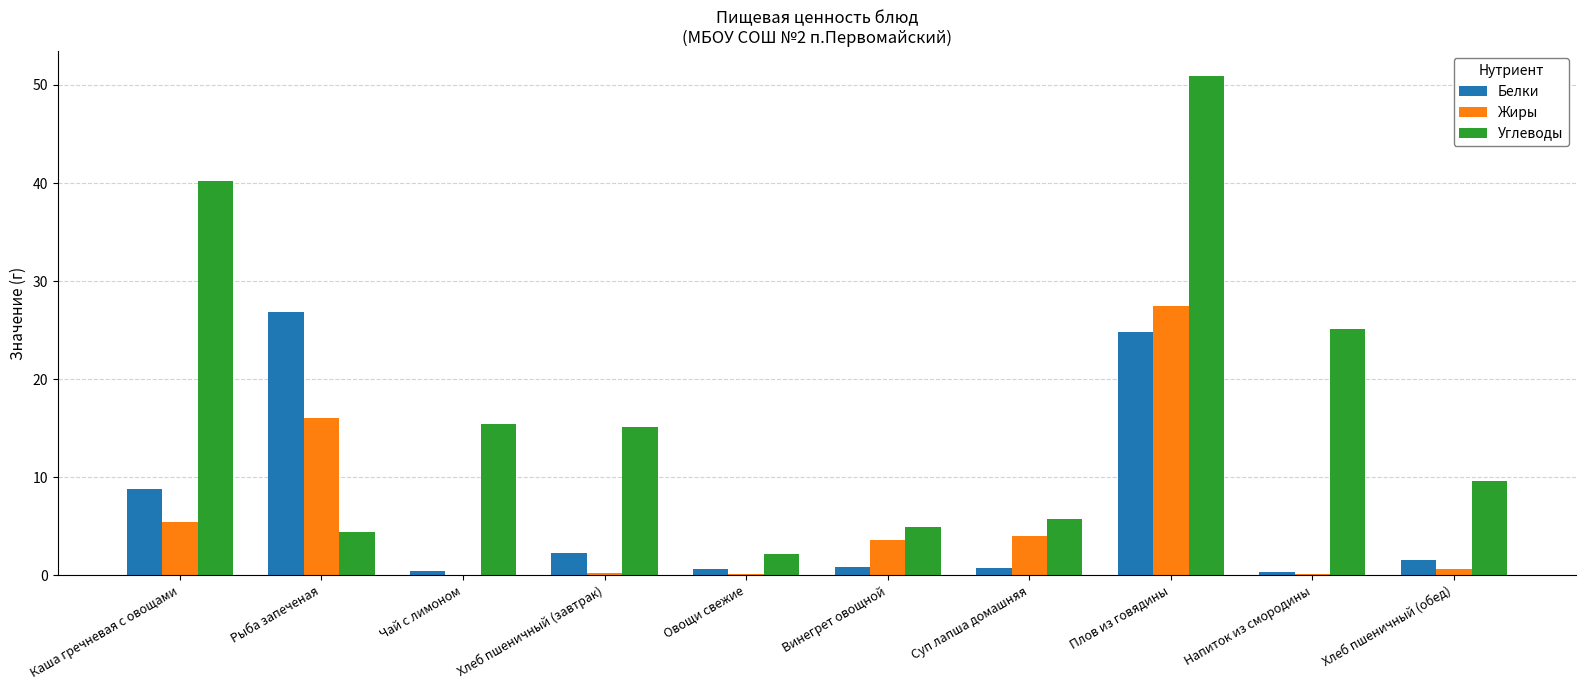

How many data points in Углеводы are above 15?

5